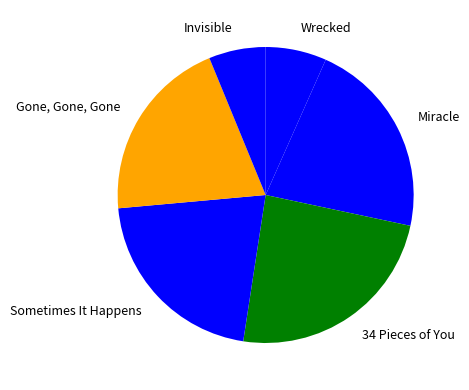

Combined, do Wrecked and Gone, Gone, Gone account for over 50%?

No